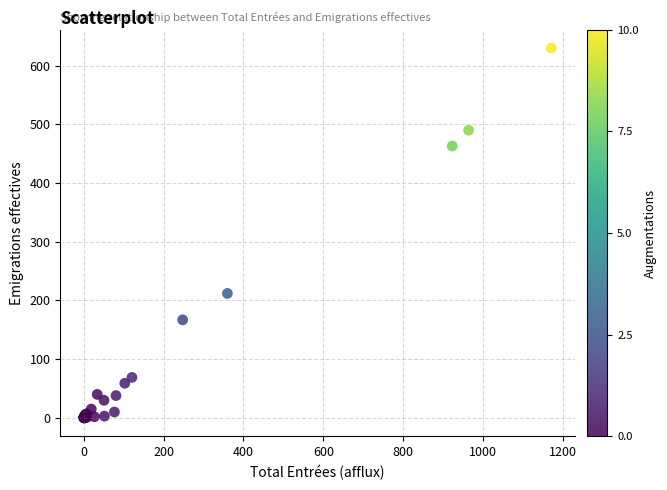

What Y value in the scatter plot is closest to 315?

212